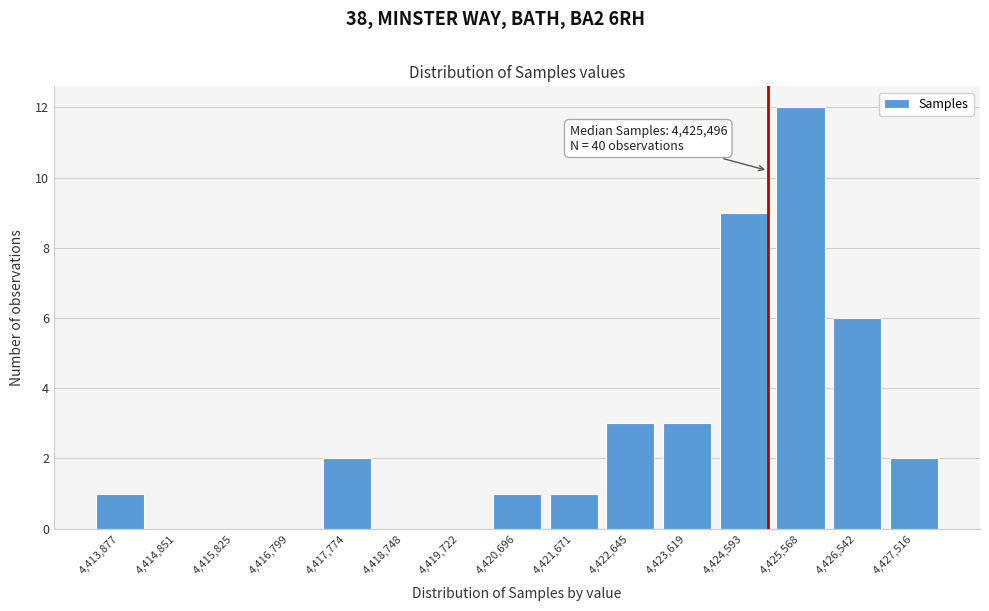

Reading right to left, what are all the values shown in this chart?

4,427,516=2	4,426,542=6	4,425,568=12	4,424,593=9	4,423,619=3	4,422,645=3	4,421,671=1	4,420,696=1	4,419,722=0	4,418,748=0	4,417,774=2	4,416,799=0	4,415,825=0	4,414,851=0	4,413,877=1